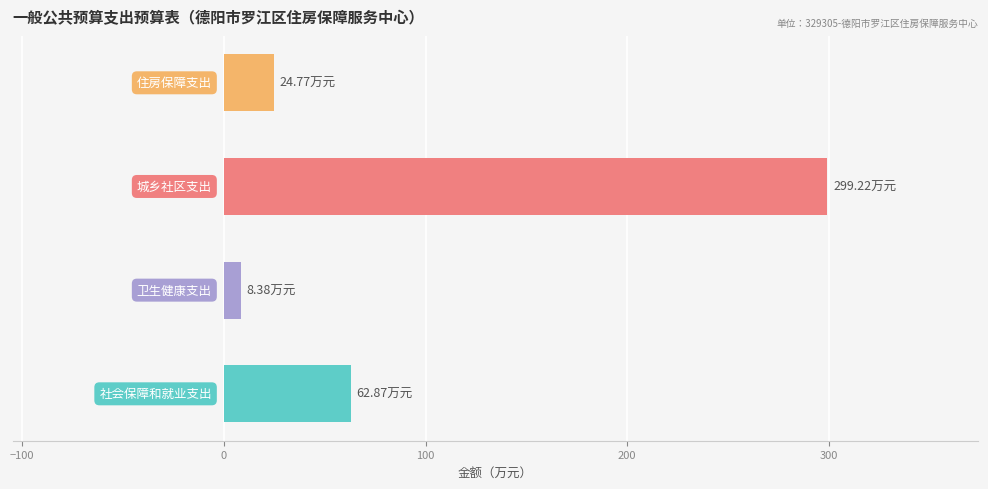

What is the average value?

98.8